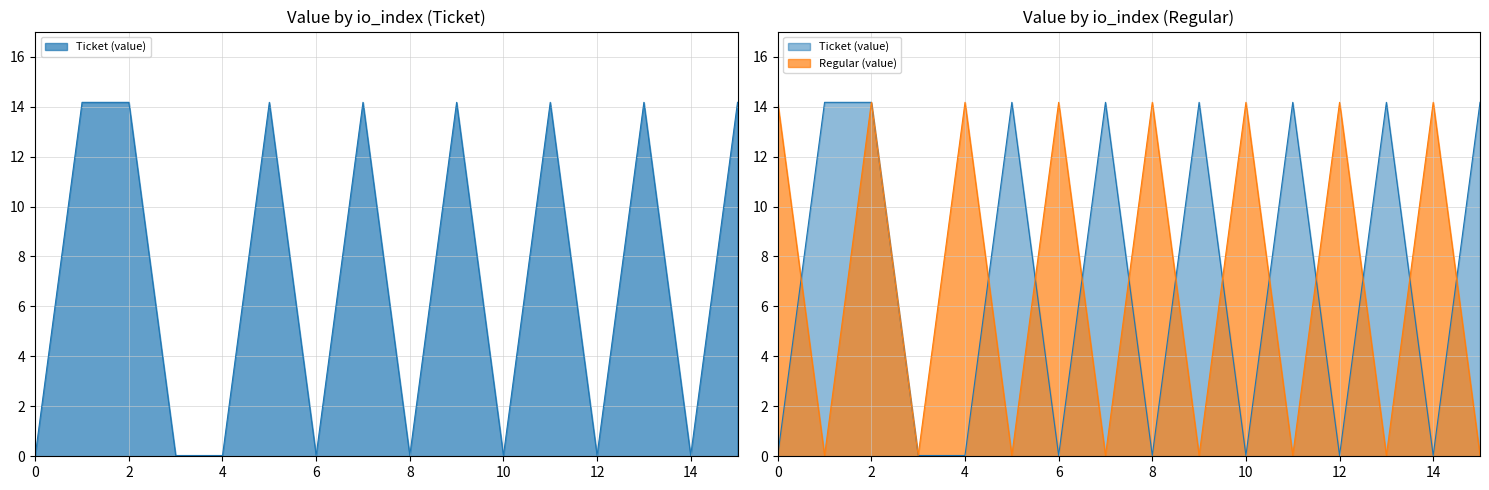

What is the spread (max minus min) of values at 5?

14.1